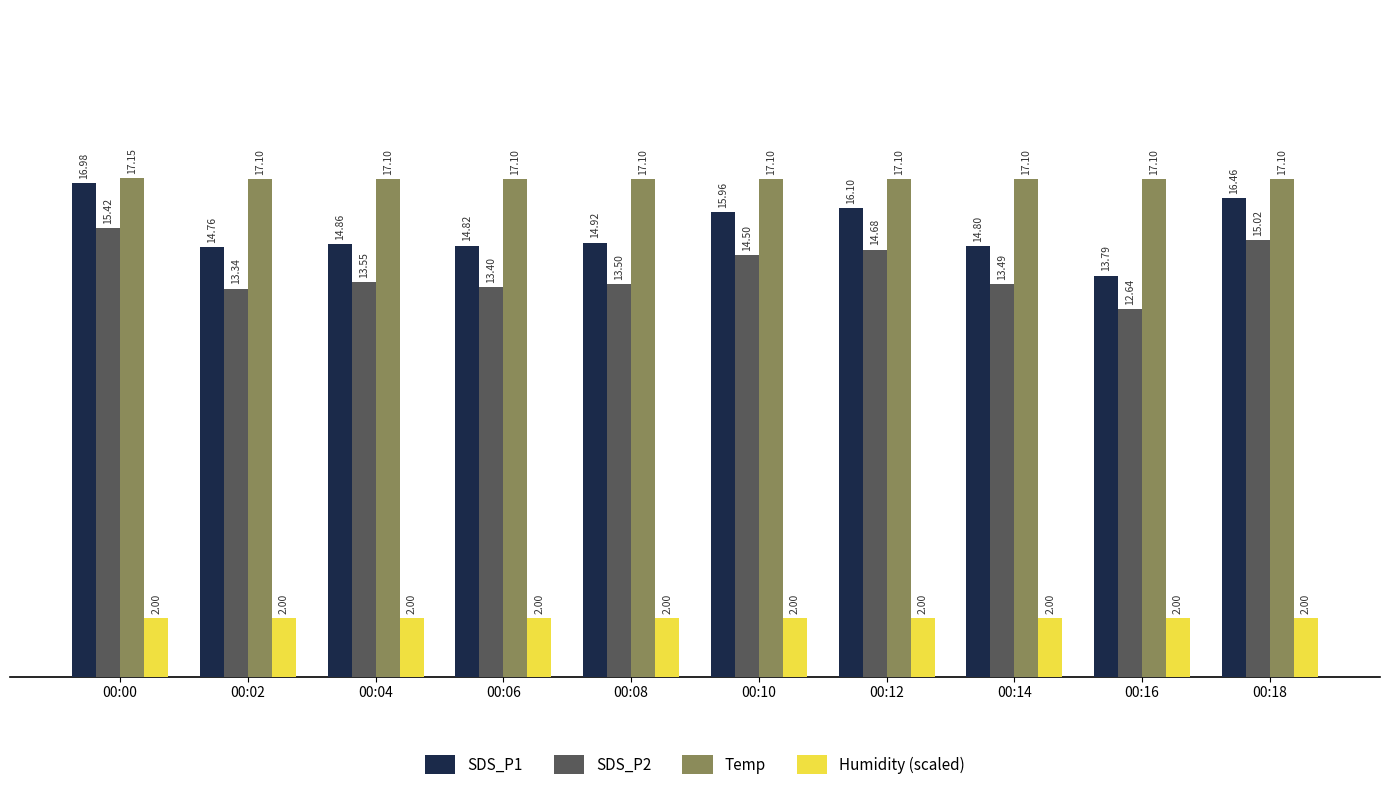

At which category is the sum across all series the highest?

00:00